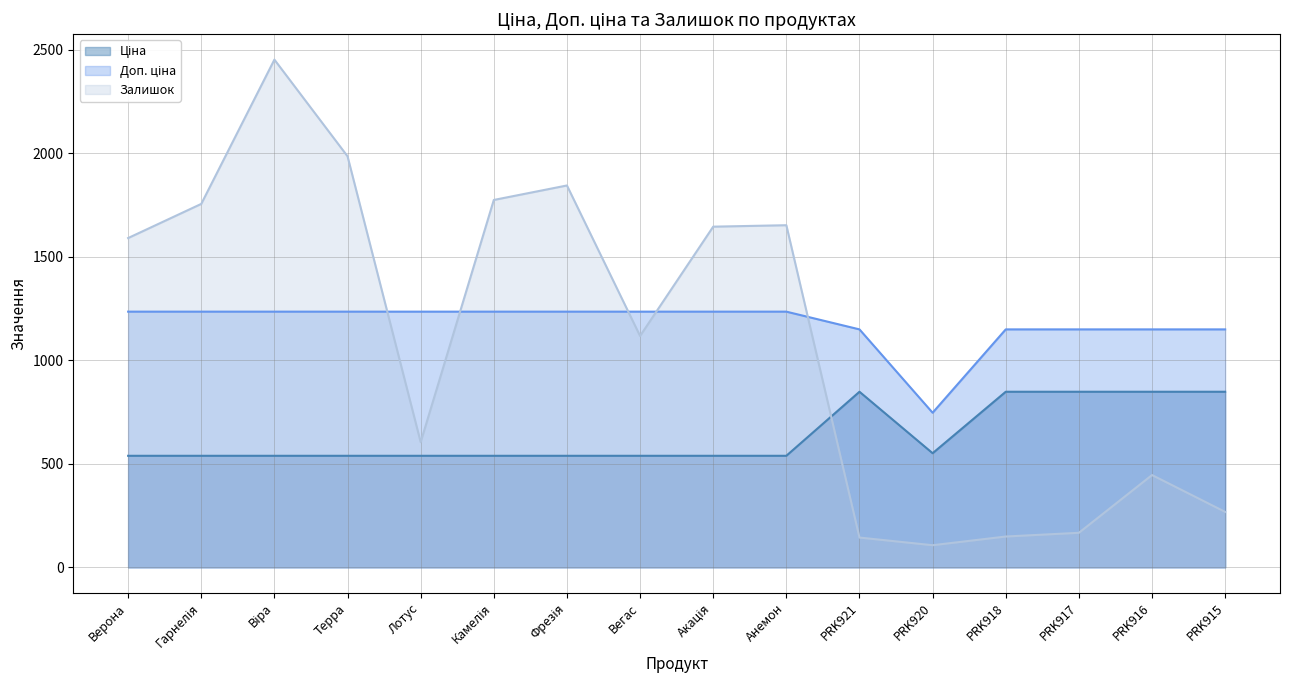

True or false: Ціна has more than 2 points higher than both neighbors.

False